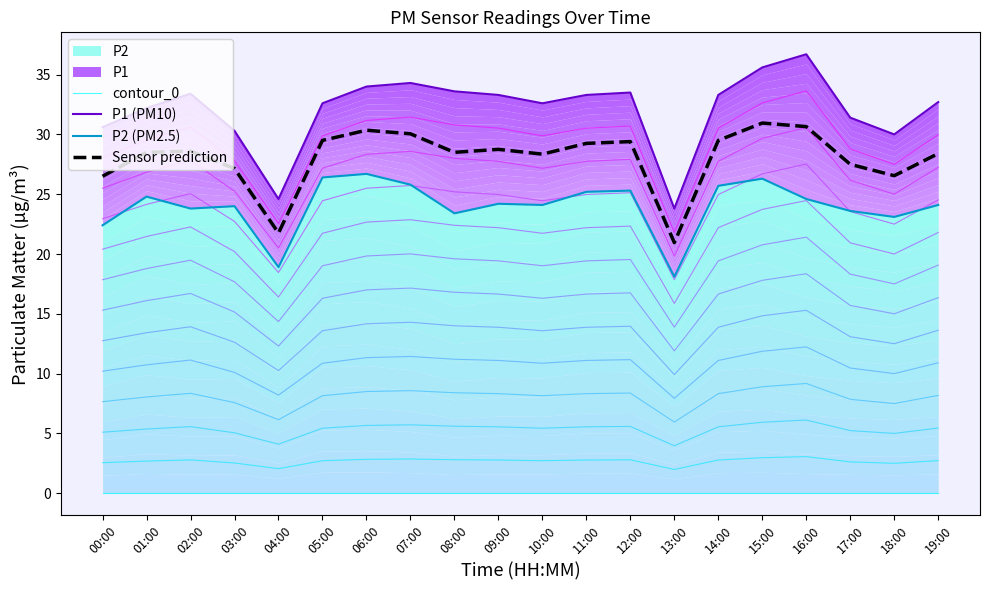

At which label does Sensor prediction first exceed 28?

01:00